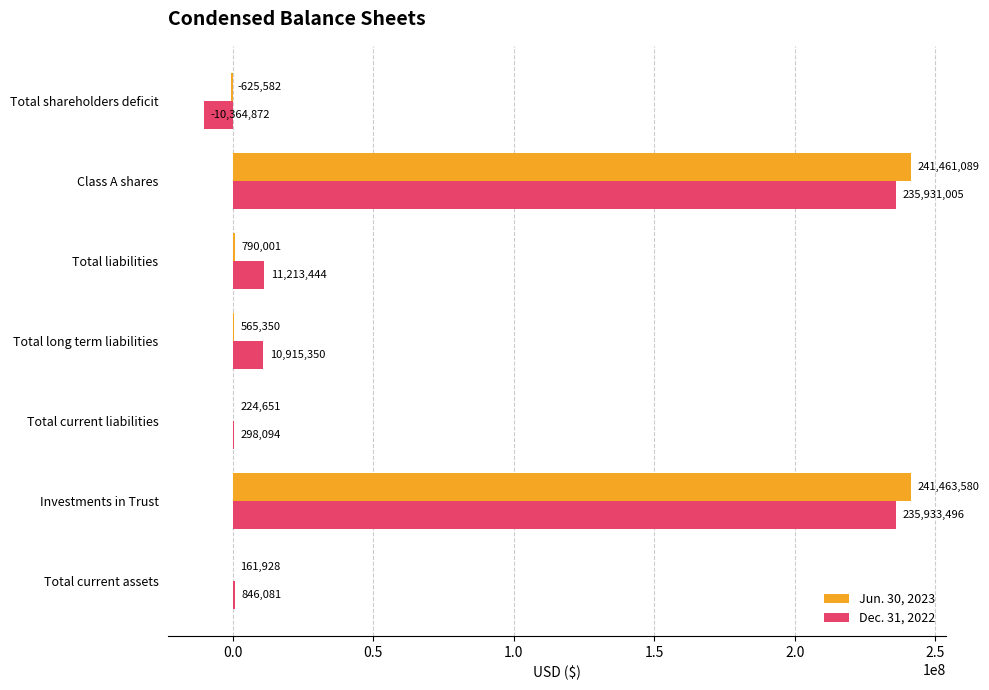

At which category is the sum across all series the highest?

Investments in Trust